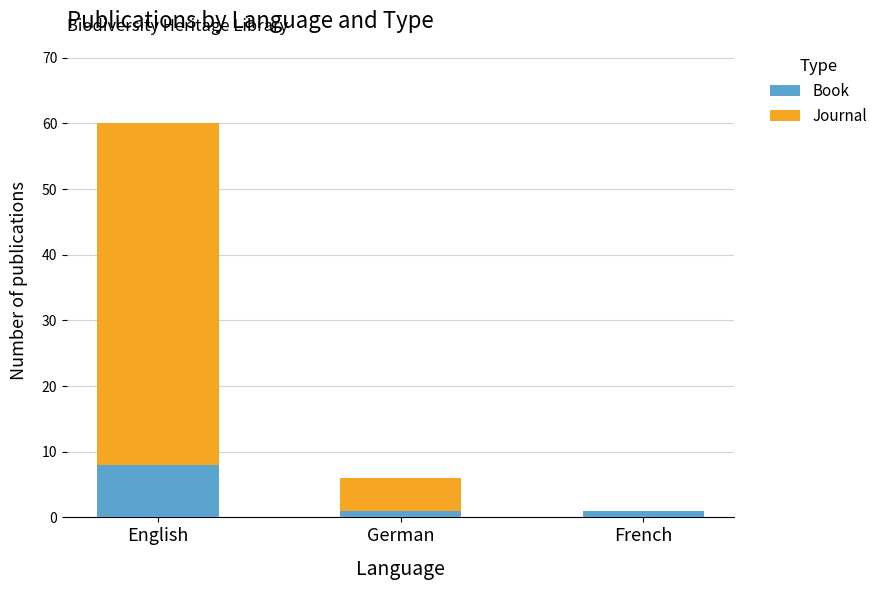

What is the average value of the Book series?

3